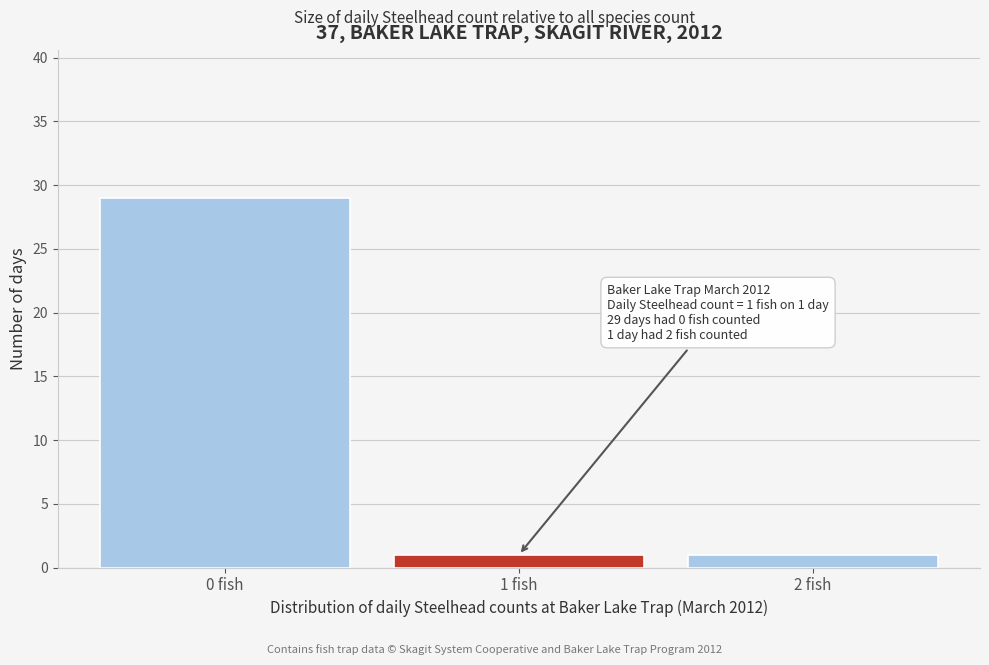

Reading left to right, extract all data points from this chart.

0 fish=29	1 fish=1	2 fish=1